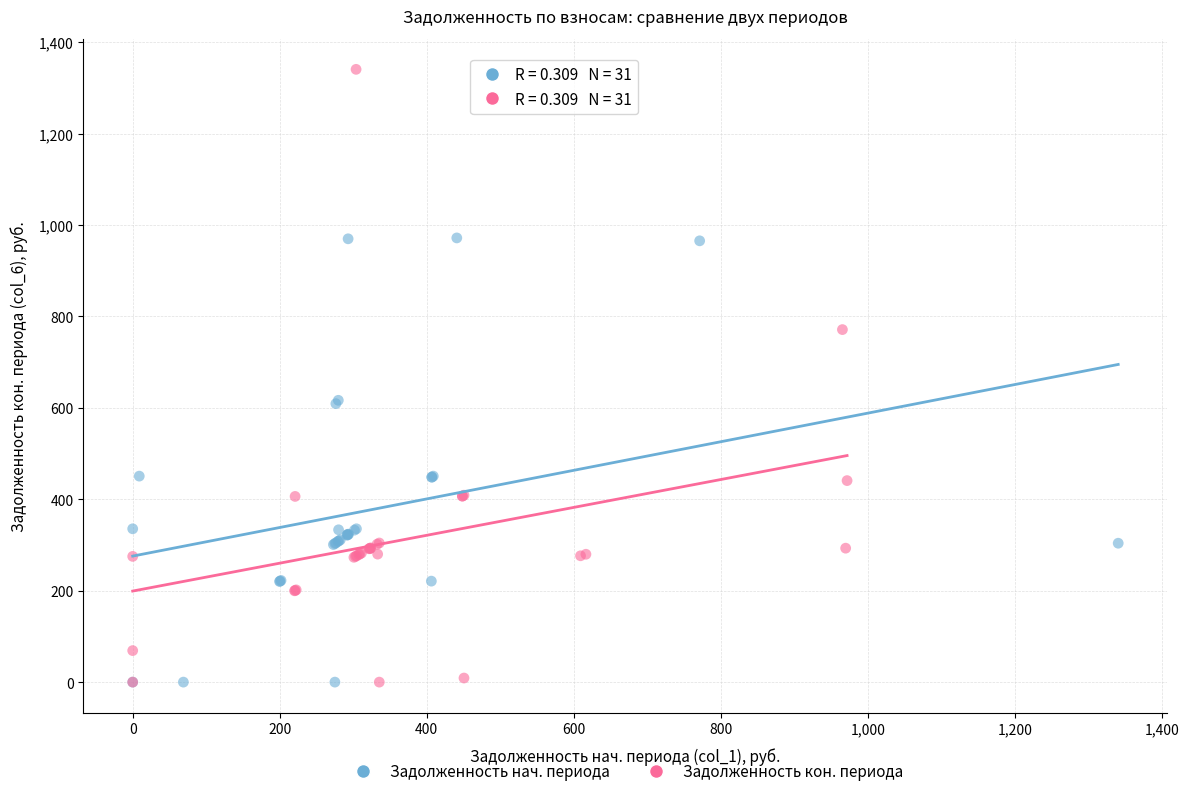

Which series contains the highest Y value?

Задолженность кон. периода